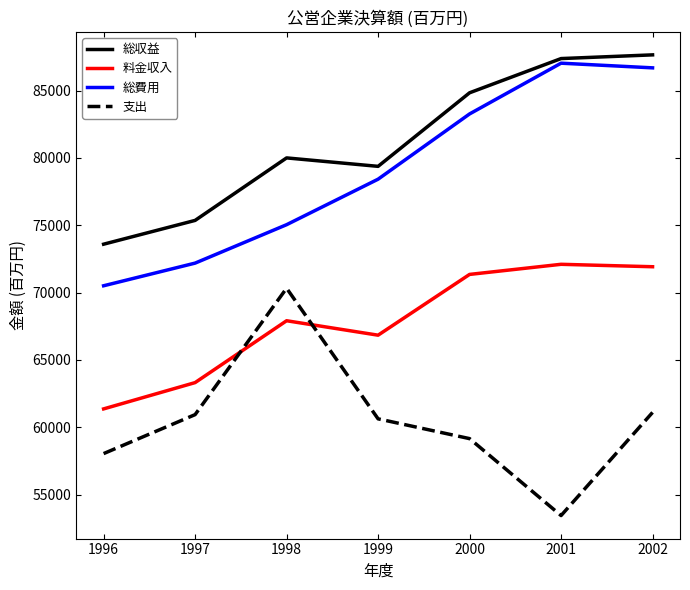

Rank the series by their maximum value, from highest to lowest.

総収益, 総費用, 料金収入, 支出